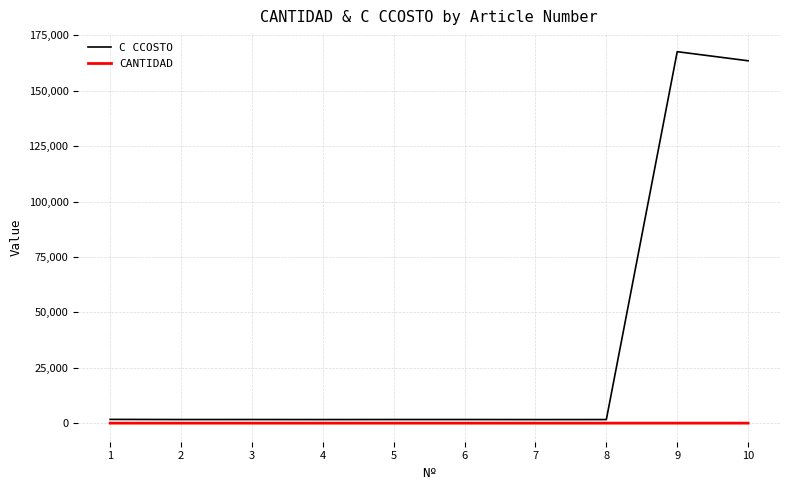

At 5, list the series in order from largest to smallest.

C CCOSTO, CANTIDAD